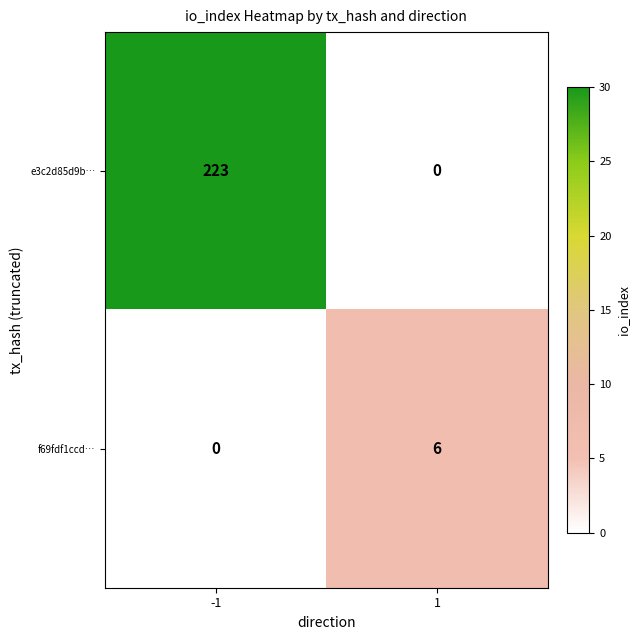

At how many categories does at least one series exceed 91?

1